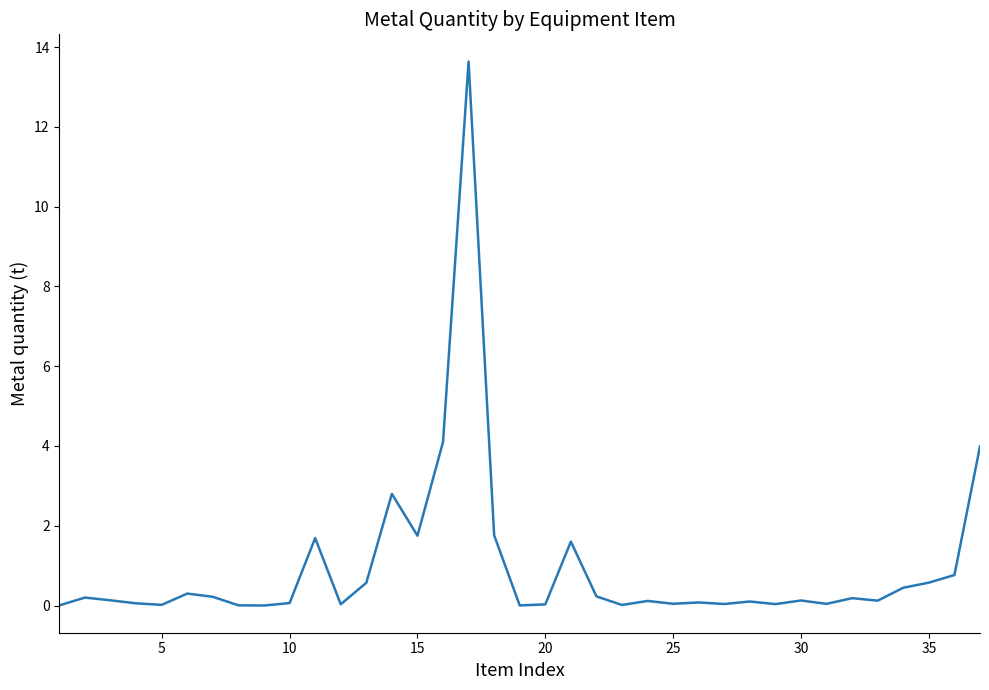

What is the greatest value displayed?

13.6